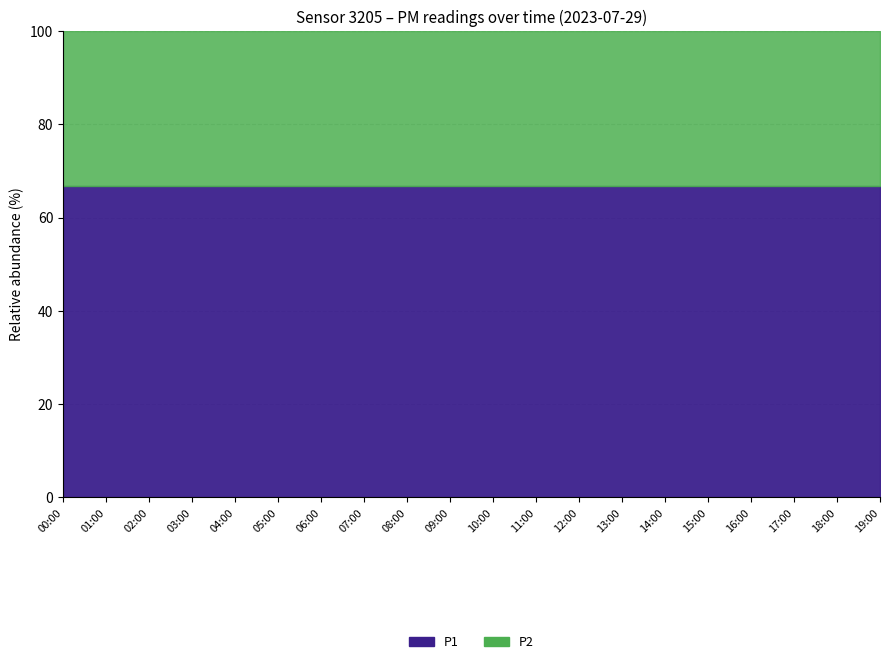

True or false: P2 has more than 2 interior local peaks.

False